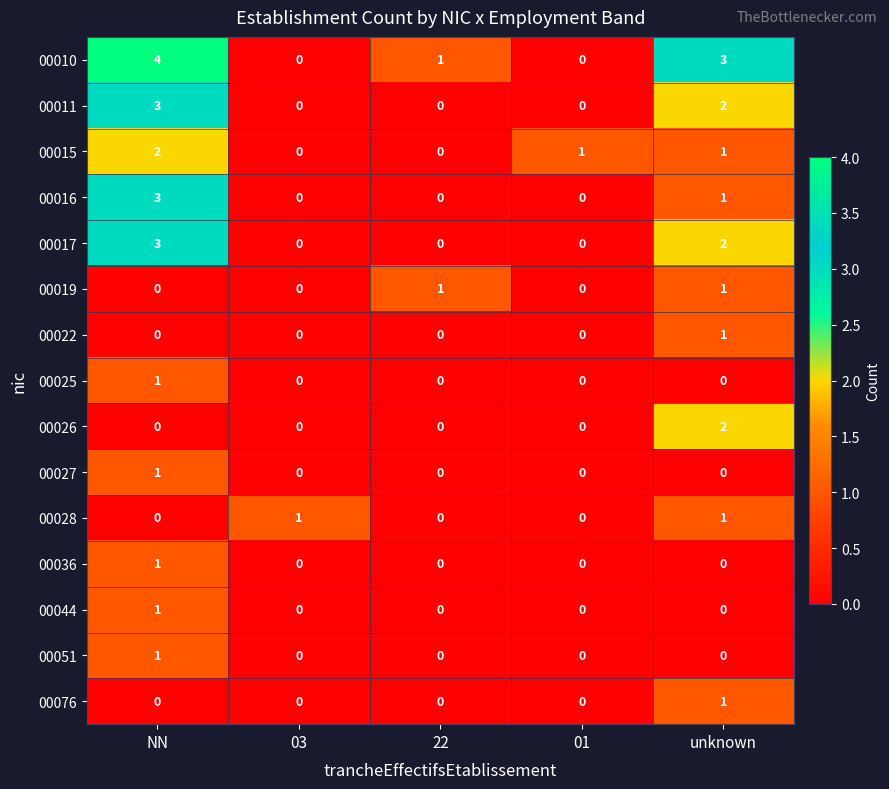

Which series has the largest total across all categories?

00010